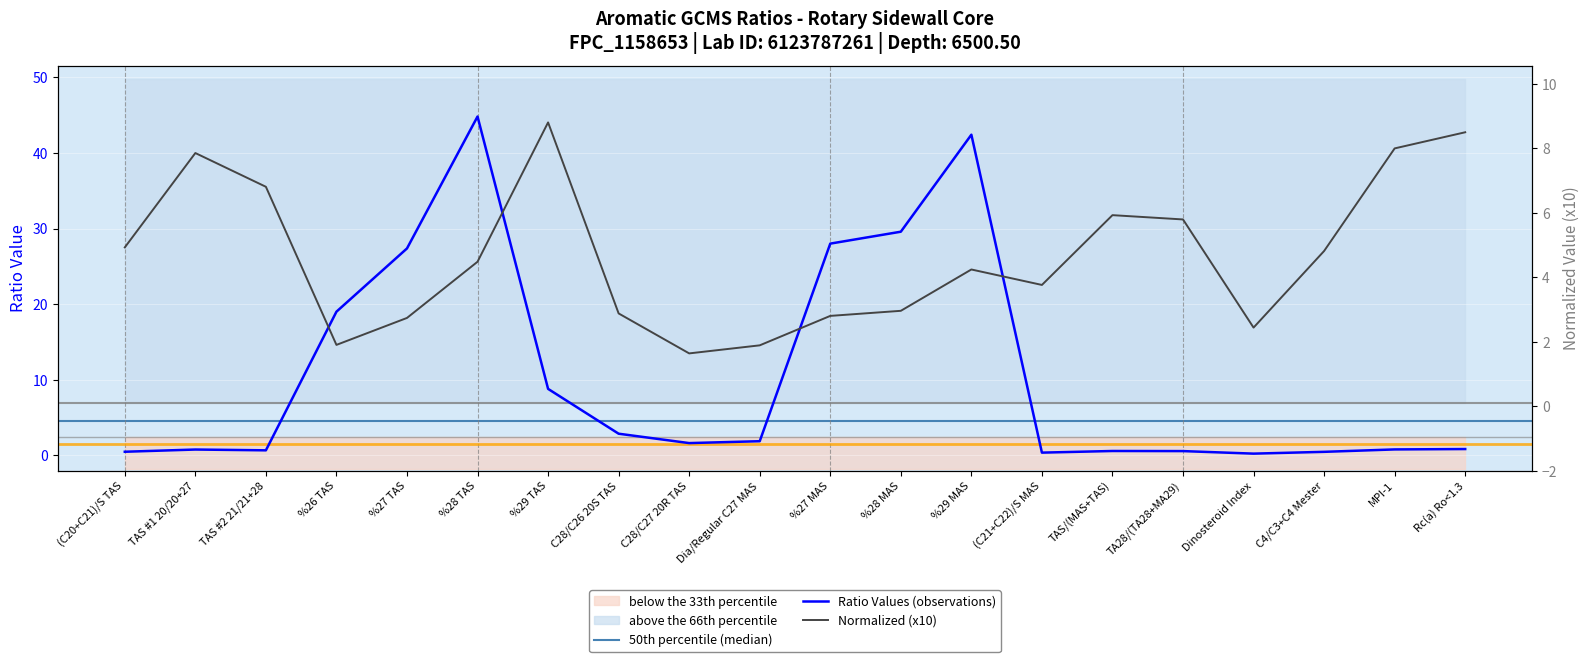

What is the sum of all Normalized (x10) values?

93.1